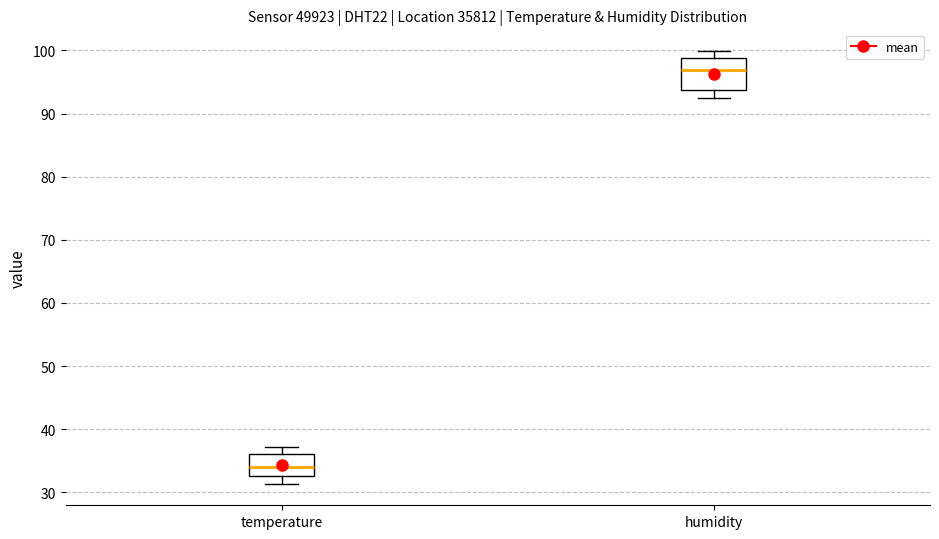

Where is the upper edge of the box for humidity on the y-axis? The values are not printed on the chart, so give them approximately, as read against the axis.

99